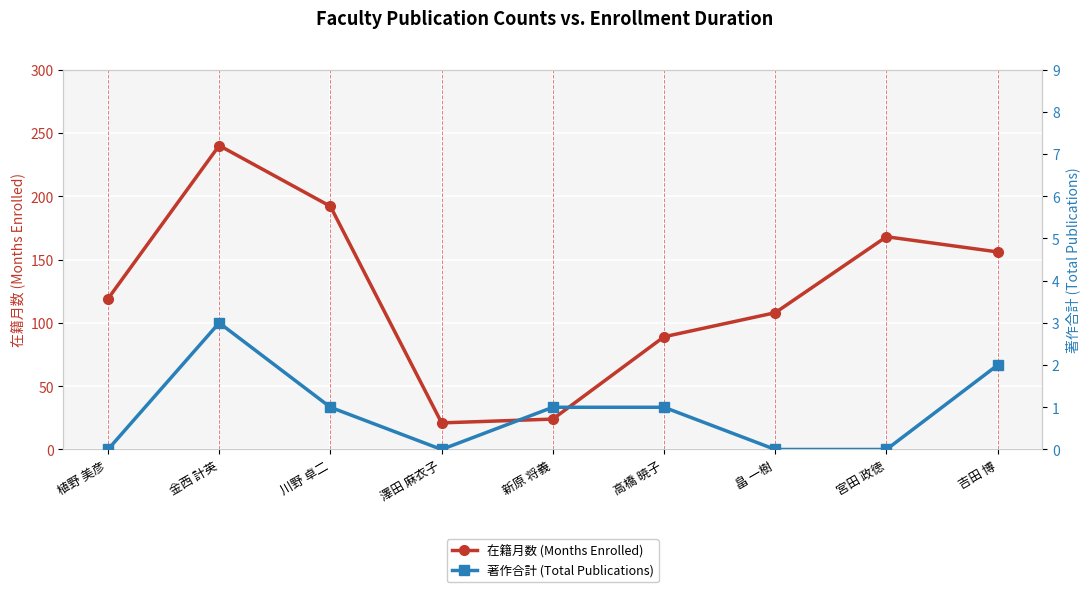

What is the spread (max minus min) of values at 植野 美彦?

119